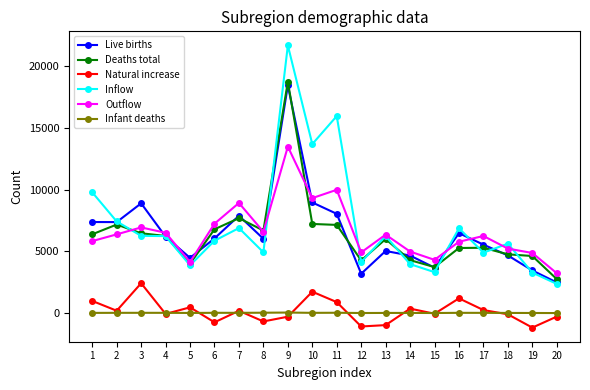

Is the value of Deaths total at 8 greater than the value of Natural increase at 9?

Yes